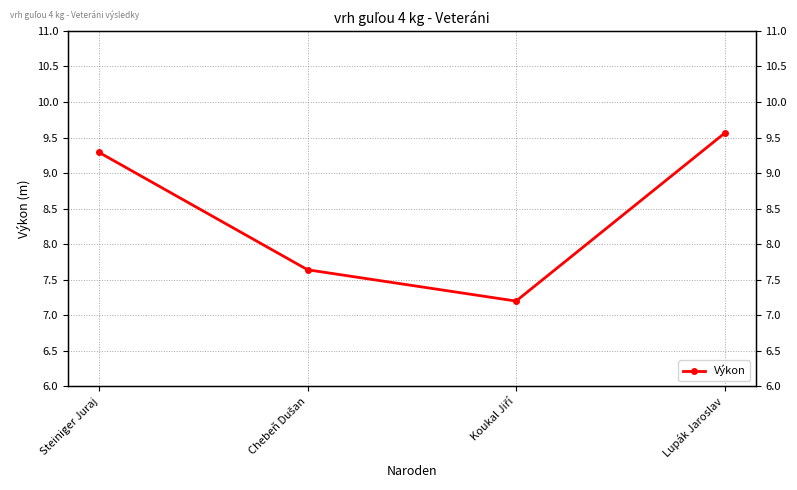

Where is the first local minimum?

Koukal Jiří